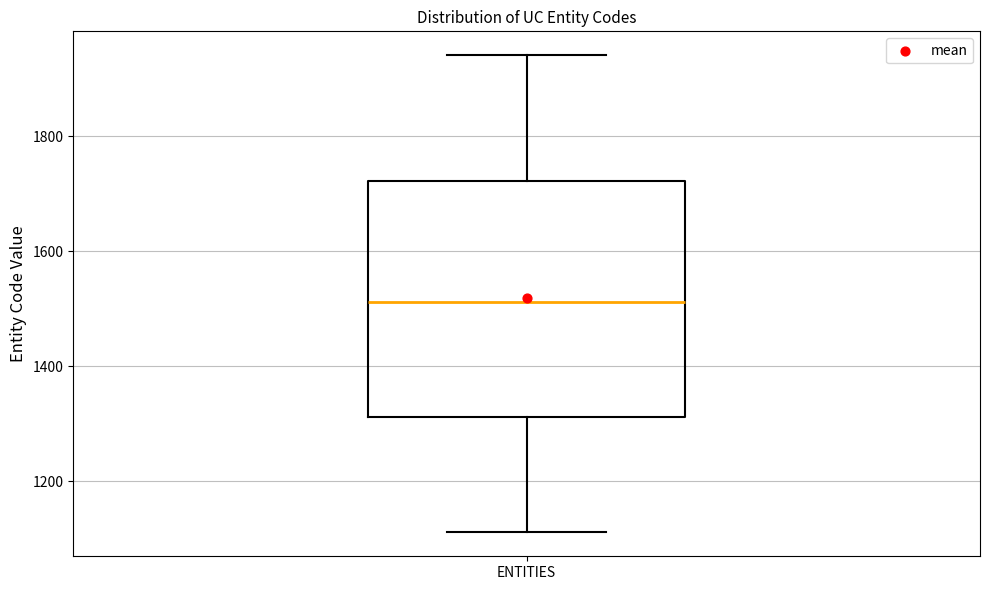

Read this box plot against the y-axis: the position of the median line, the range covered by the box, and the ends of both whiskers. The values are not printed on the chart, so give them approximately, as read against the axis.

median 1520, box 1320 to 1720, whiskers 1120 to 1940